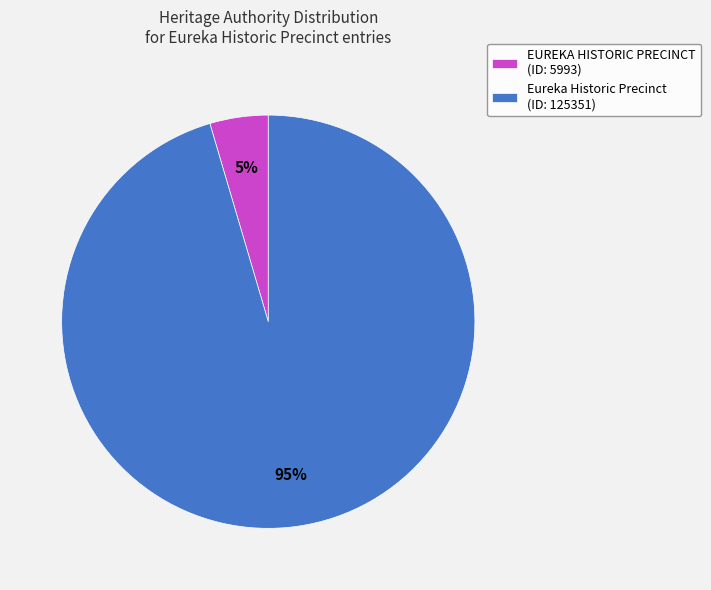

To the nearest percent, what is the average slice percentage?

50%